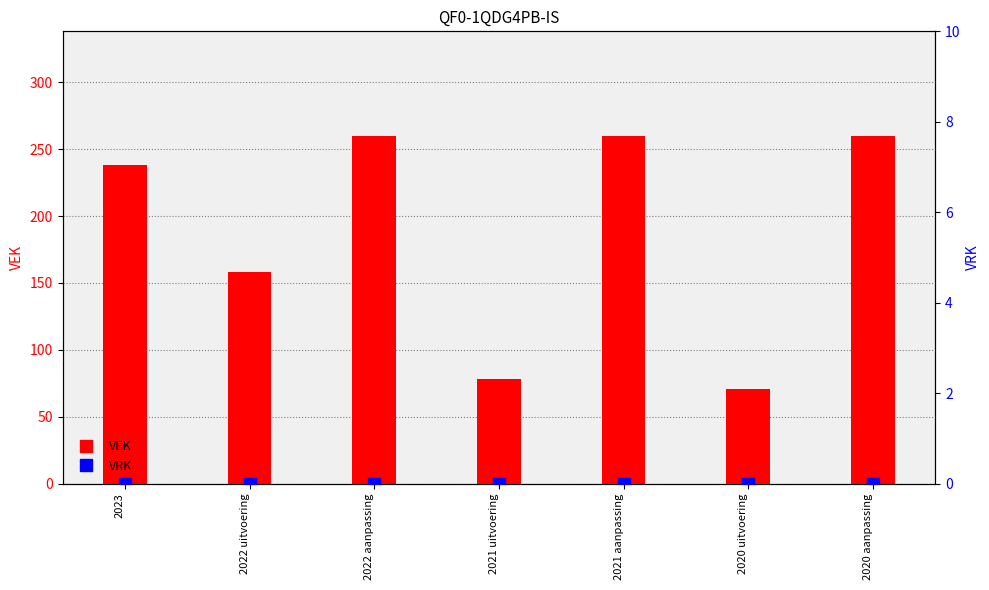

At how many categories does at least one series exceed 53?

7